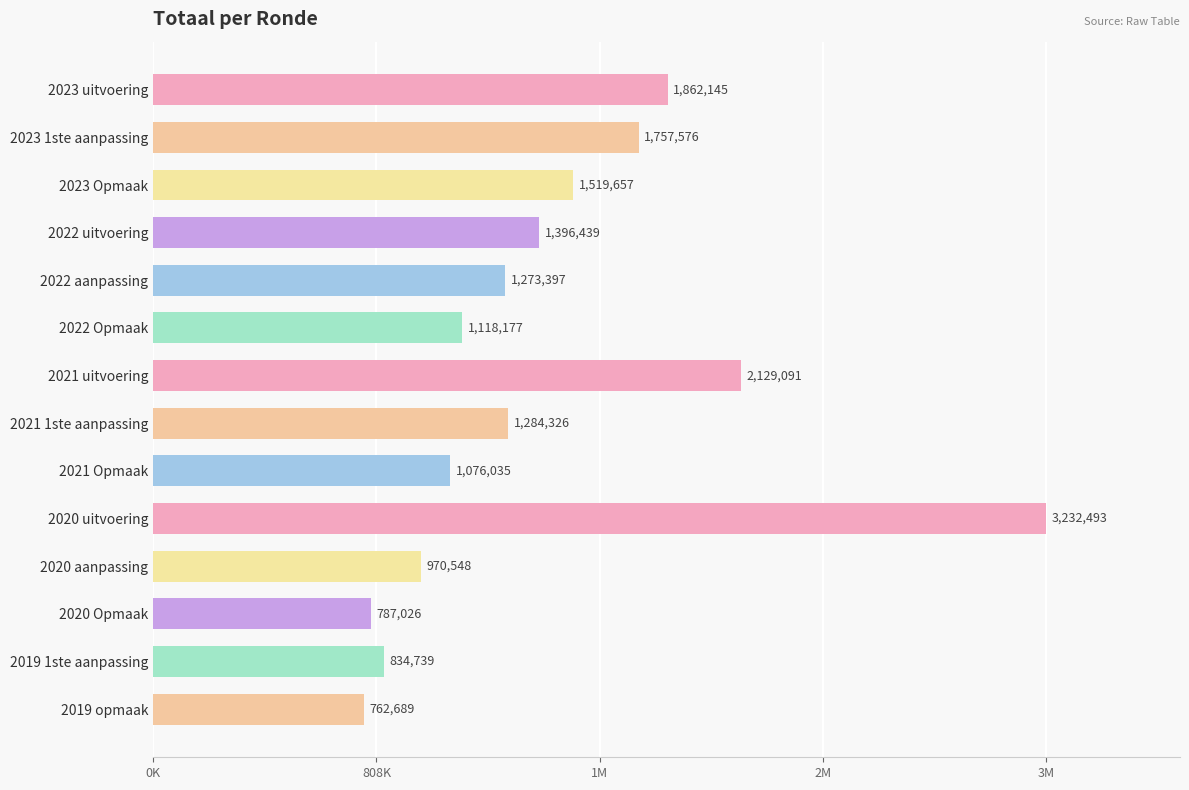

Are the bars horizontal?

Yes